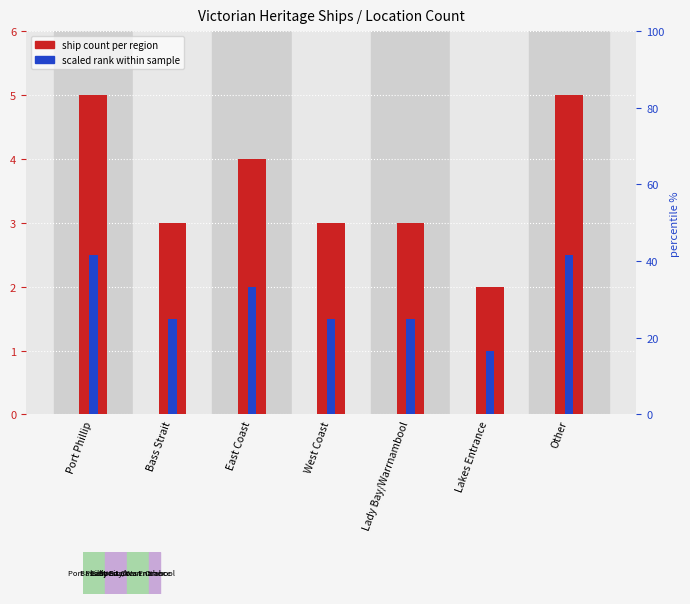

Is it true that scaled rank equals 2.6 at Lady Bay/Warrnambool?

False